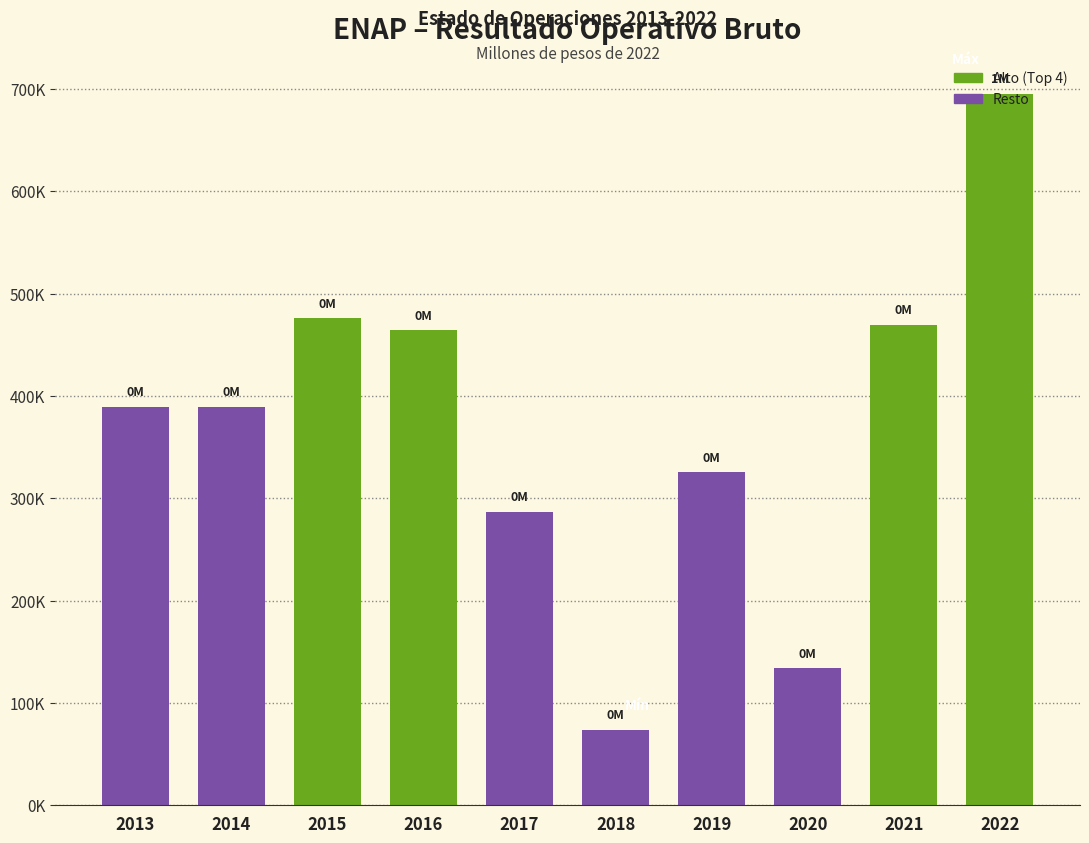

Are the bars horizontal?

No